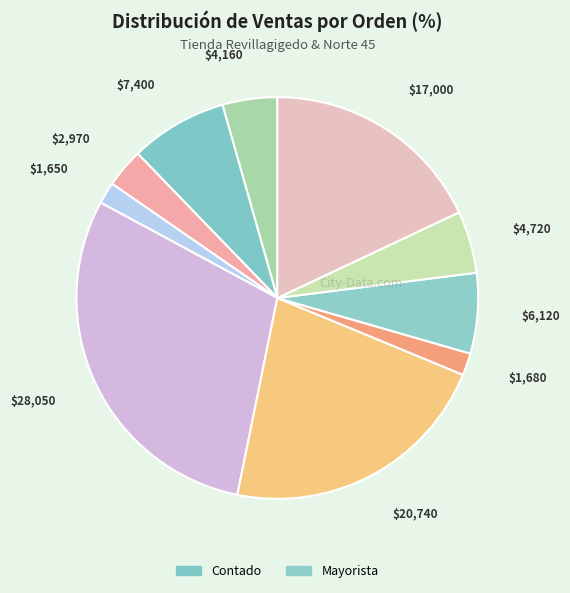

Does any single category account for the majority?

No